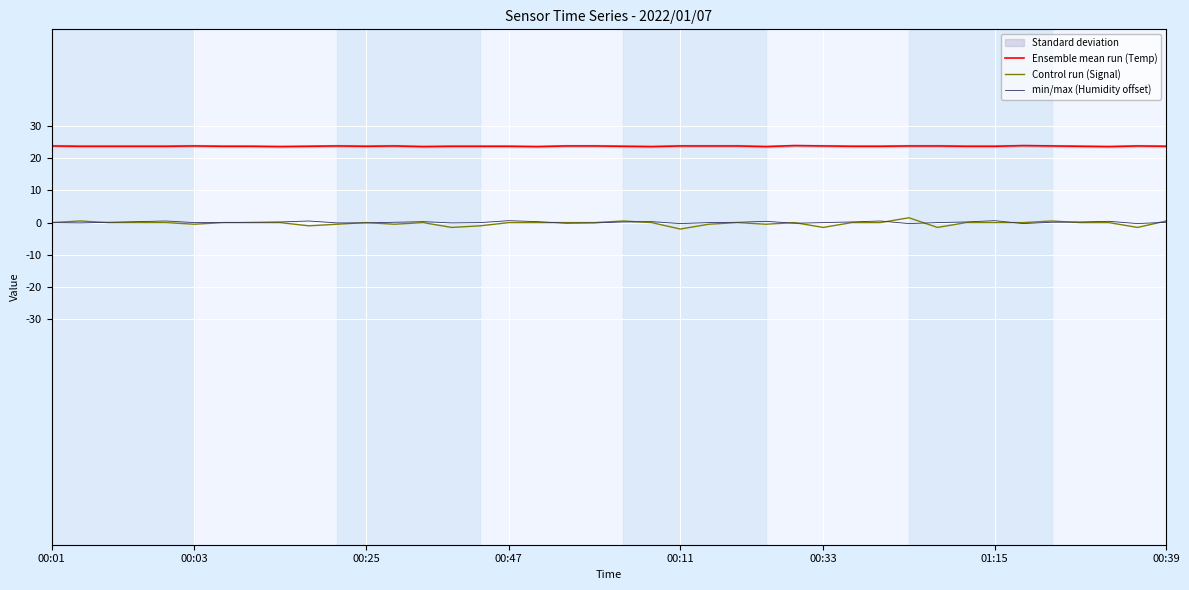

The Control run (Signal) series shows -0.2 at 25. True or false?

False